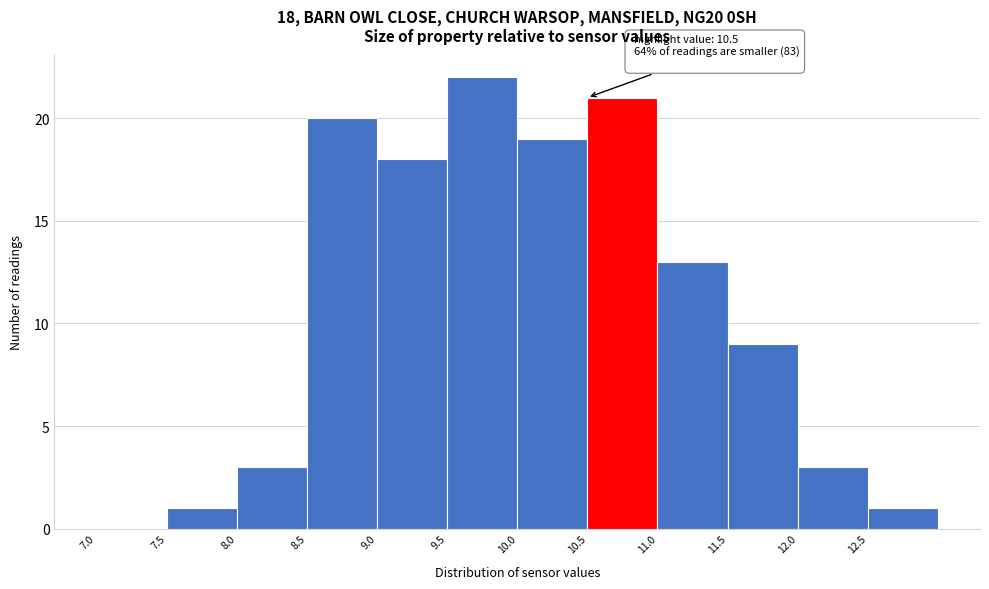

Over which range of the x-axis is the bar tallest?

9.5 to 10.0